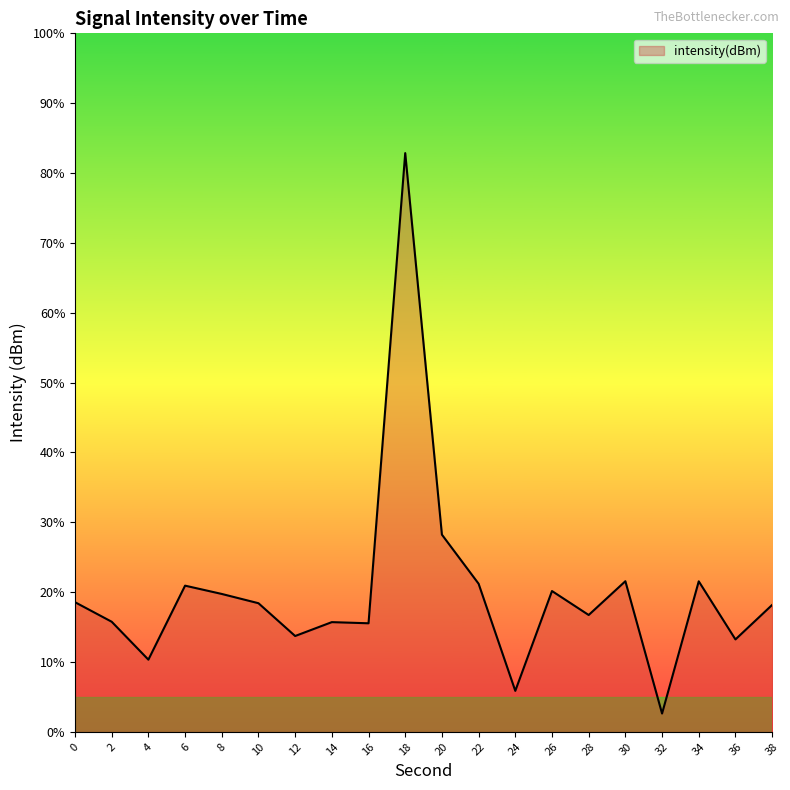

List the labels in order of value, smallest first.

32, 24, 4, 36, 12, 16, 14, 2, 28, 38, 10, 0, 8, 26, 6, 22, 34, 30, 20, 18